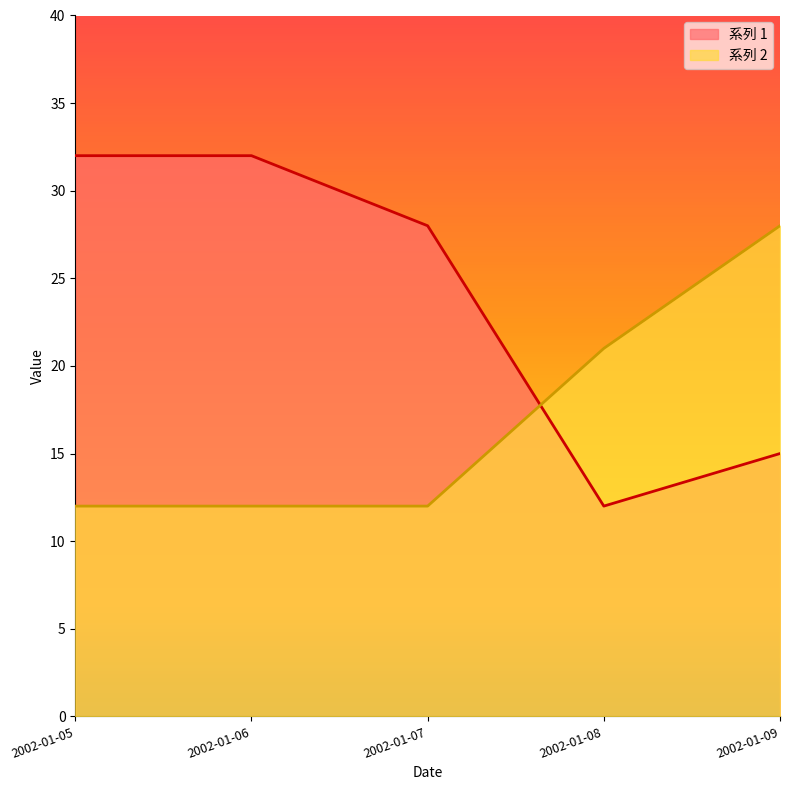

How many interior local valleys does the 系列 1 series have?

1